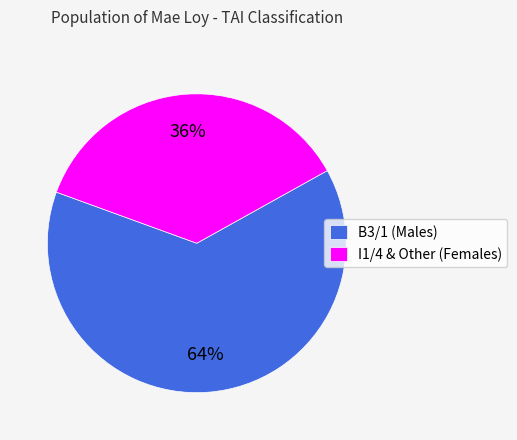

Combined, do B3/1 and I1/4 & Other account for over 50%?

Yes